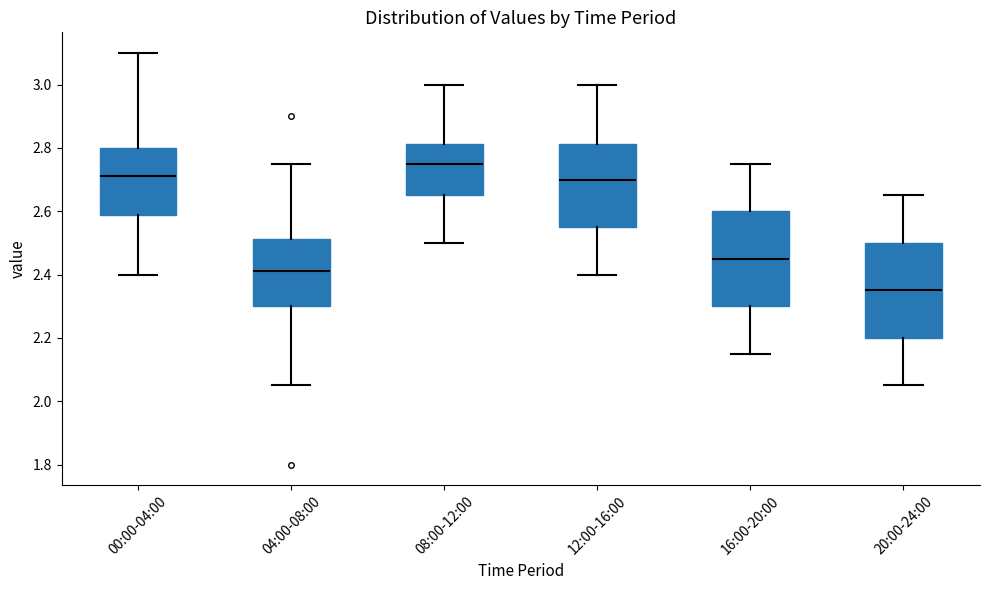

Reading left to right, transcribe this box plot: for each box, give where its median line is, the range the box spans, and where its two whiskers end, as read against the y-axis. The values are not printed on the chart, so give them approximately, as read against the axis.

00:00-04:00: median 2.72, box 2.58 to 2.80, whiskers 2.40 to 3.10
04:00-08:00: median 2.42, box 2.30 to 2.52, whiskers 2.06 to 2.76
08:00-12:00: median 2.76, box 2.66 to 2.82, whiskers 2.50 to 3.00
12:00-16:00: median 2.70, box 2.56 to 2.82, whiskers 2.40 to 3.00
16:00-20:00: median 2.46, box 2.30 to 2.60, whiskers 2.16 to 2.76
20:00-24:00: median 2.36, box 2.20 to 2.50, whiskers 2.06 to 2.66